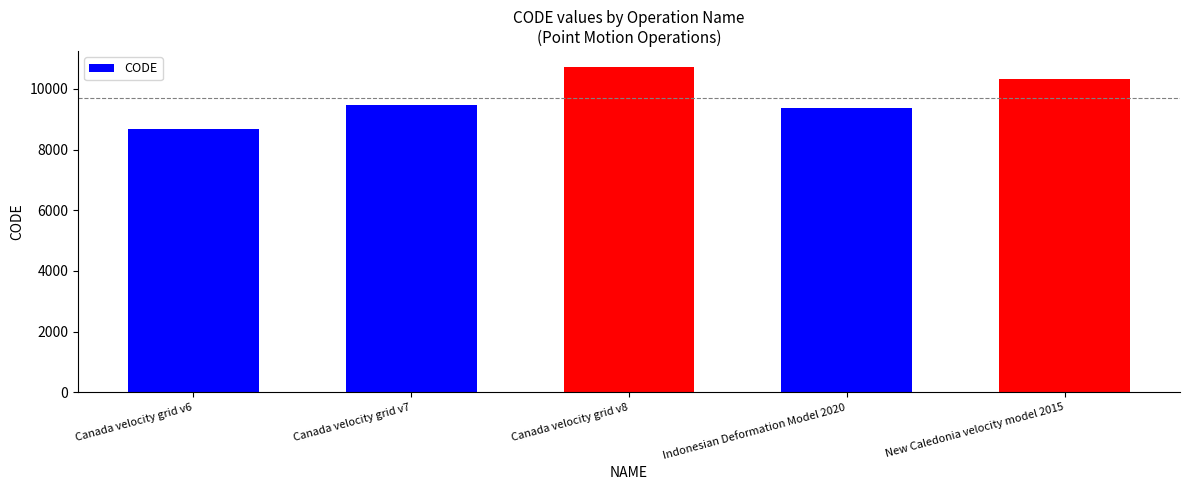

What is the difference between the values at Canada velocity grid v6 and Canada velocity grid v8?

2031